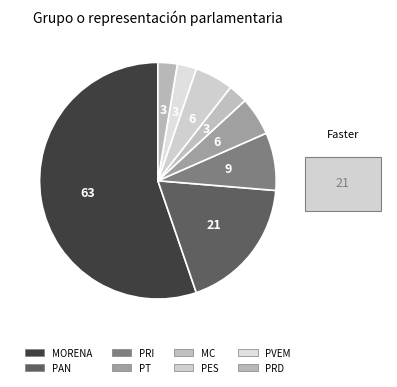

Which slice is the largest?

MORENA